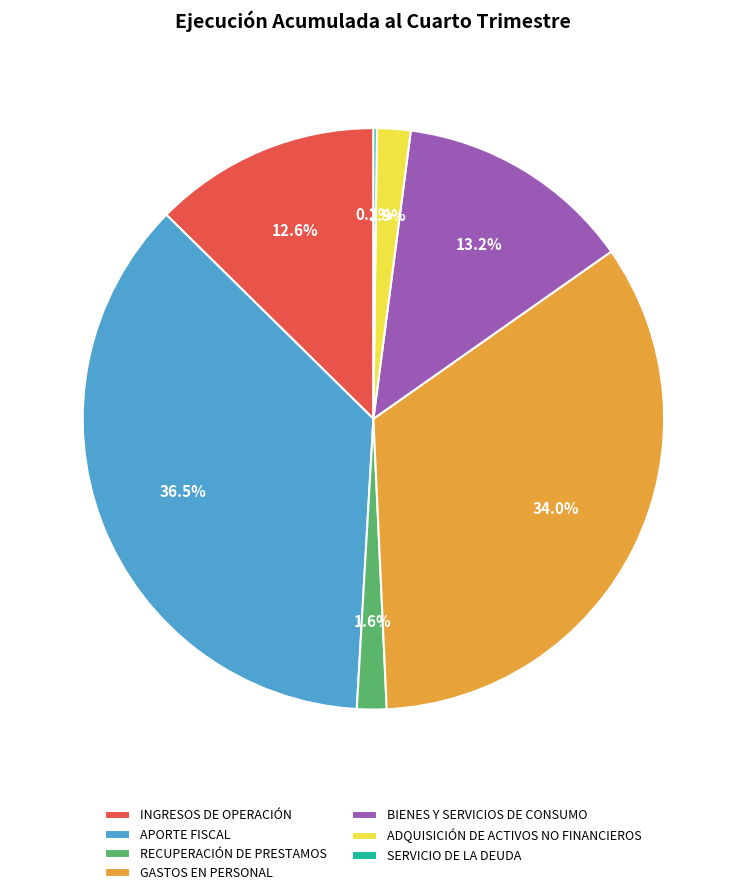

Is APORTE FISCAL the majority of the pie?

No